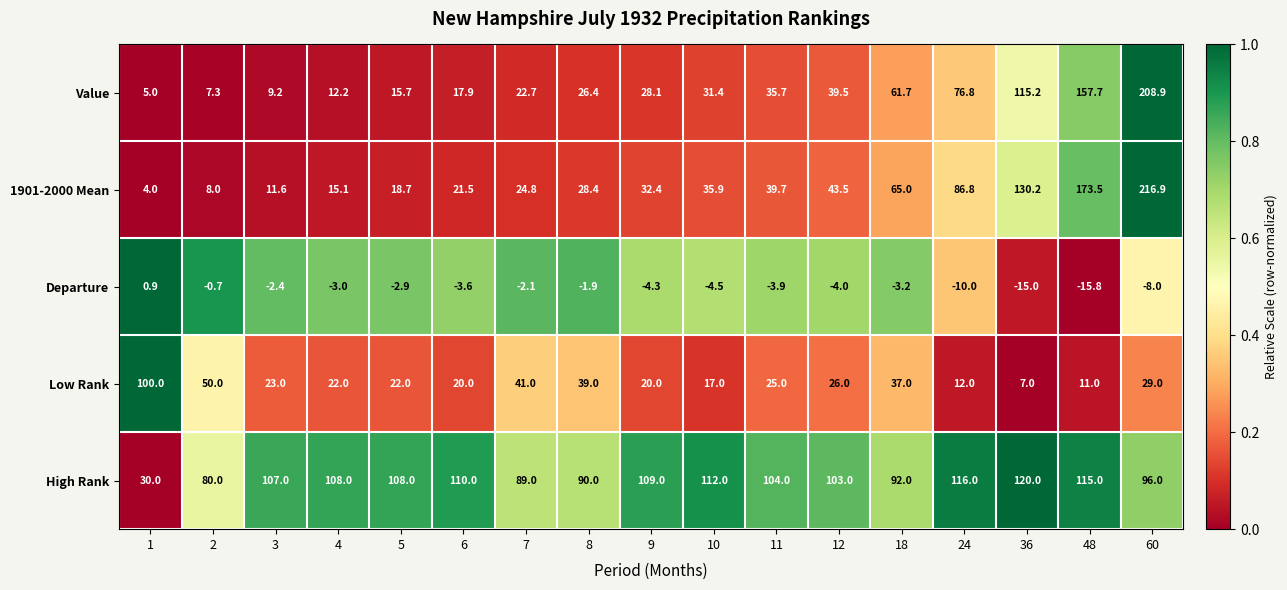

True or false: High Rank has a value of 146.9 at 8.

False